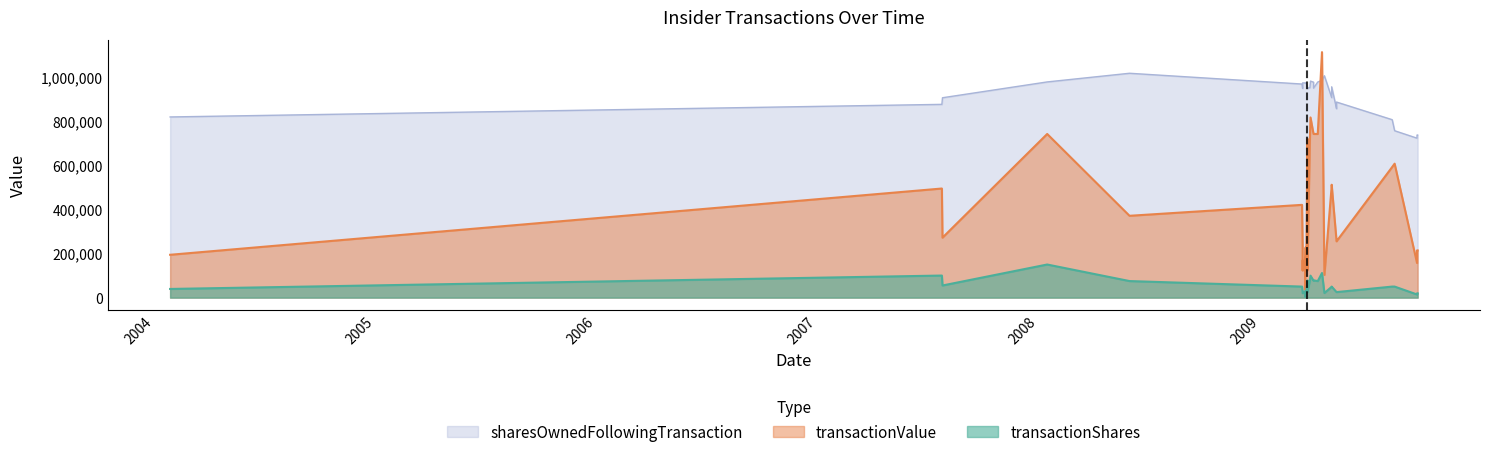

How many lines are shown in the chart?

3